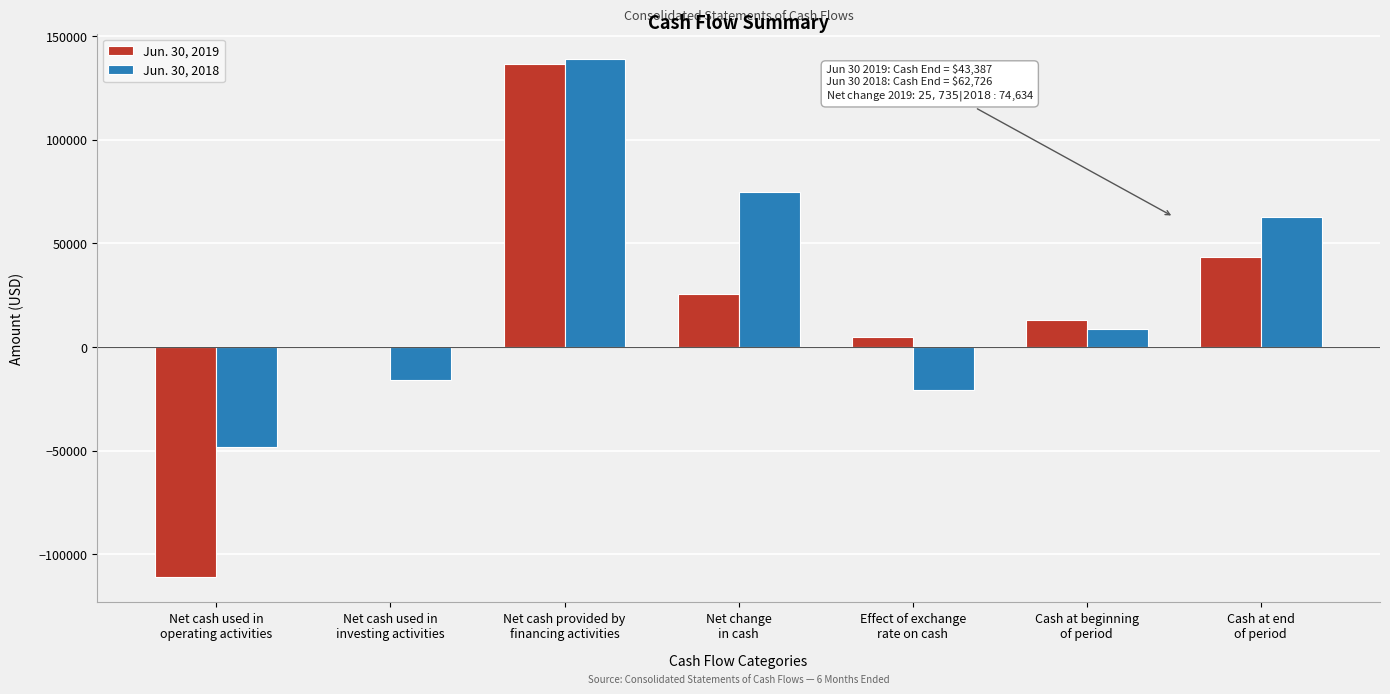

What is the greatest value displayed?

138592